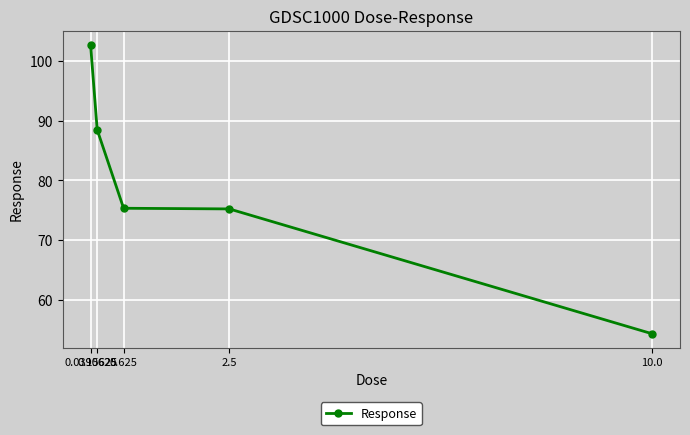

What is the difference between the second highest and second lowest values?

13.3